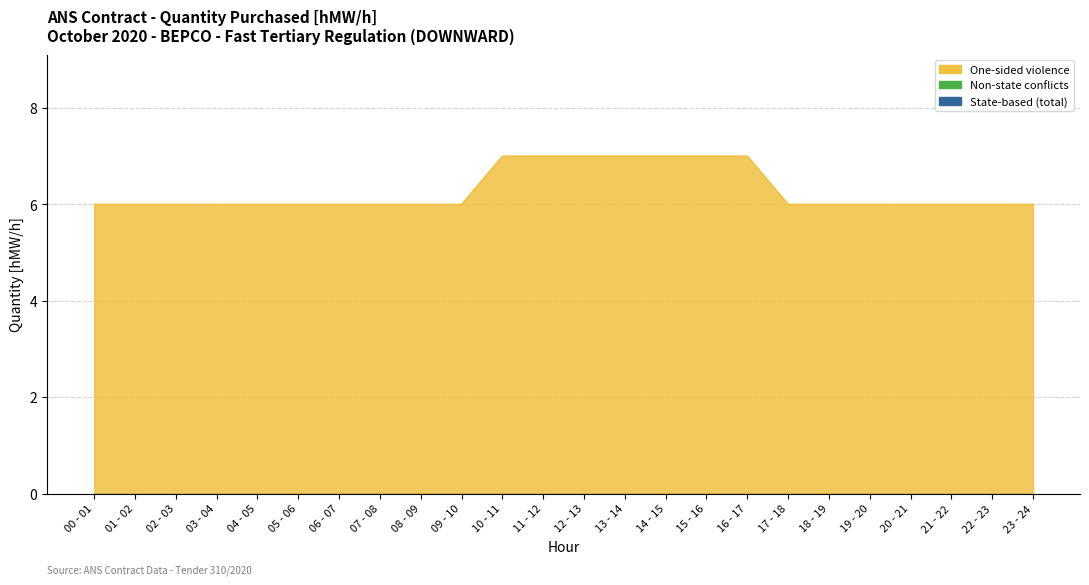

At which category is the sum across all series the highest?

10 - 11